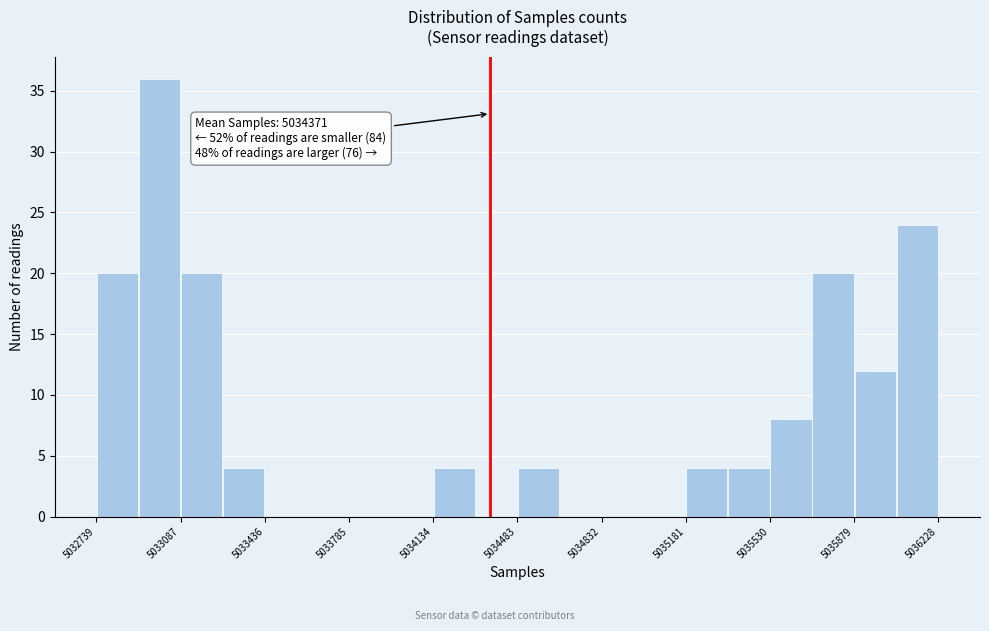

Around what value on the x-axis is the tallest bar? Give the approximate position of its centre, as read against the axis.

5033000